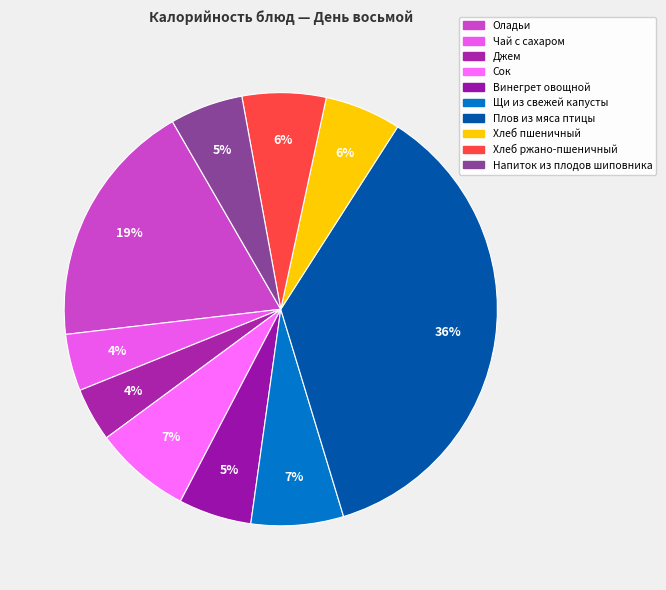

How many slices are in this pie chart?

10